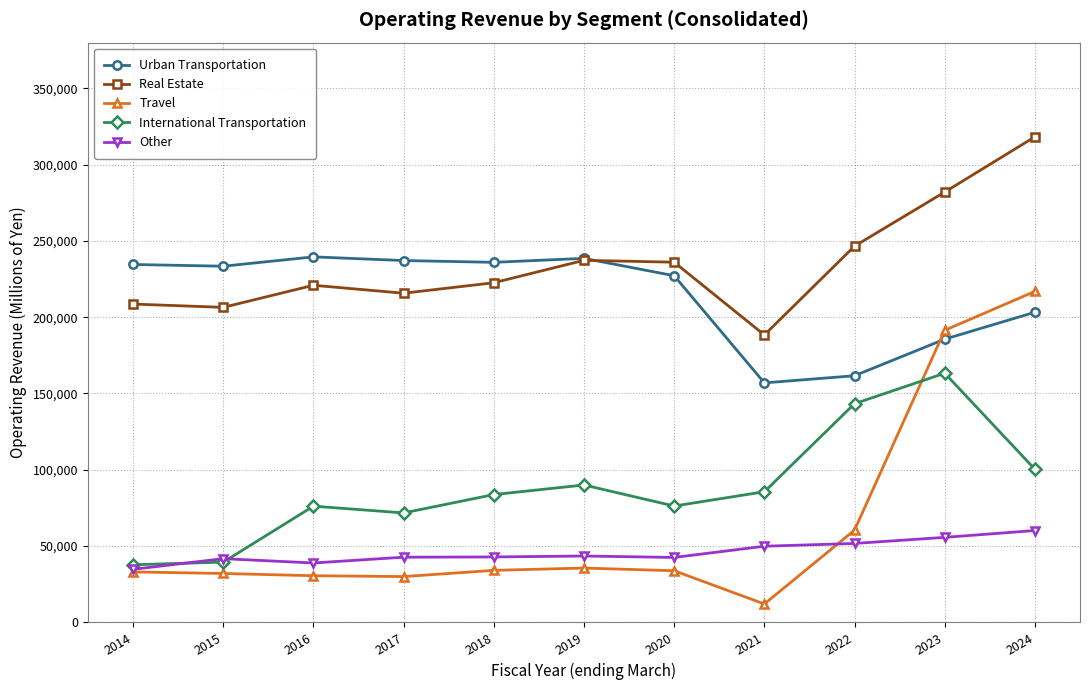

Which series changed the most between 2016 and 2022?

Urban Transportation